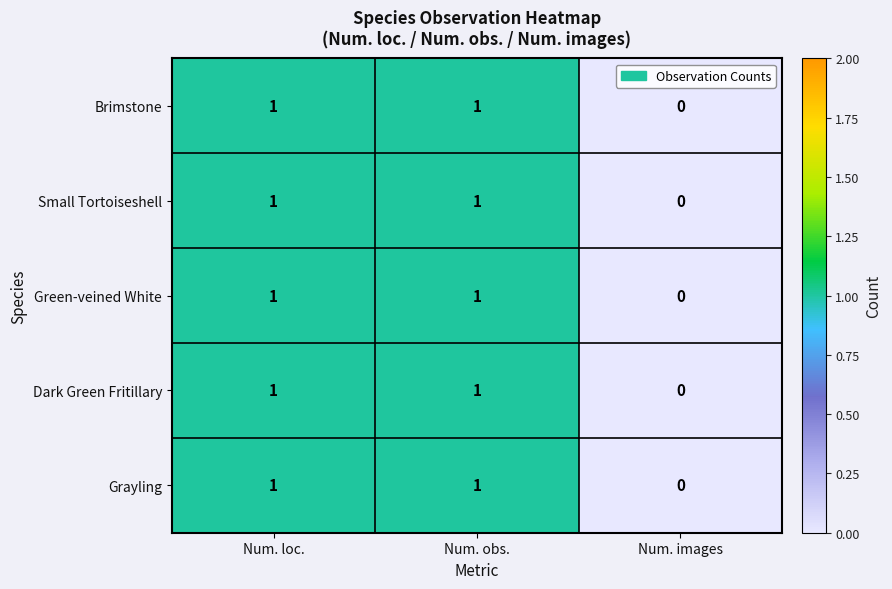

Where is Green-veined White nearest to the value 0?

Num. images